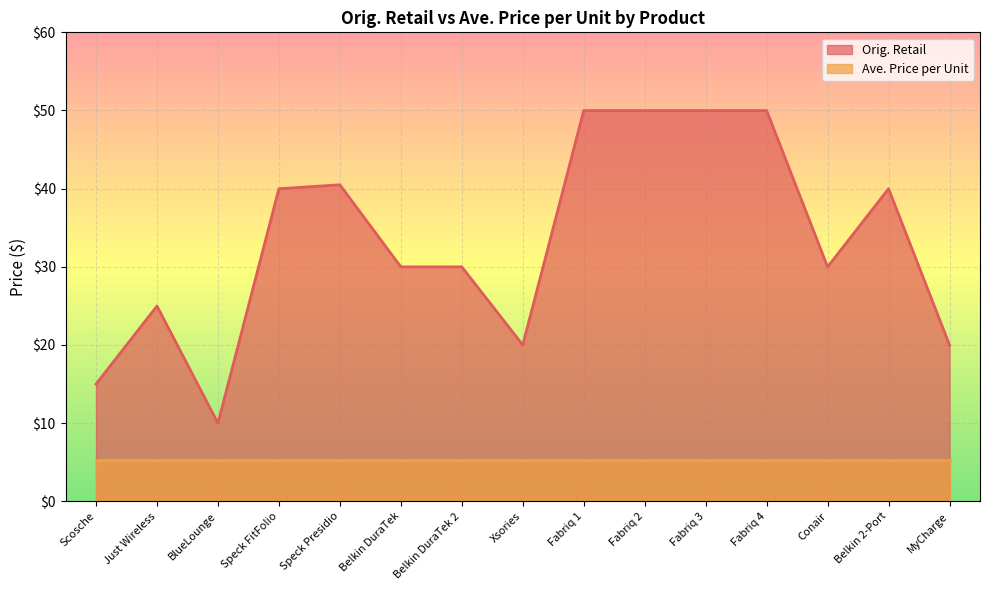

Read the value at Fabriq 3.

50.0